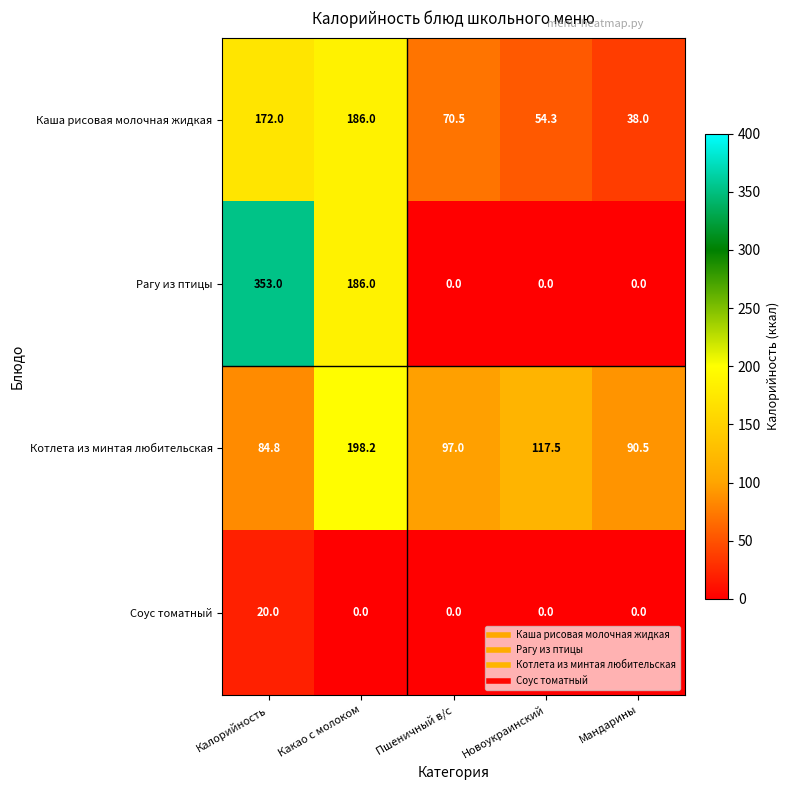

Count the Рагу из птицы values in the range 0 to 186.

4